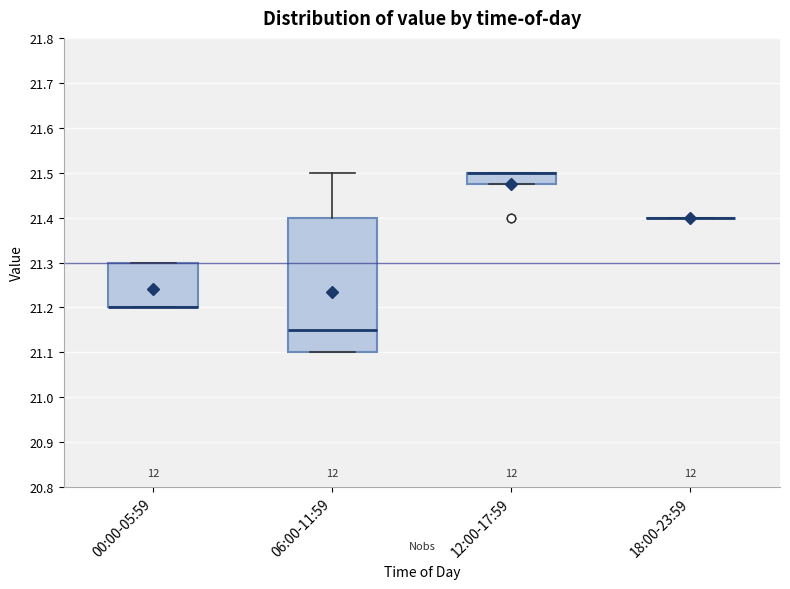

Reading left to right, read every box against the y-axis: the position of its median line, the range the box covers, and the ends of its whiskers. The values are not printed on the chart, so give them approximately, as read against the axis.

00:00-05:59: median 21.20 (drawn on the box's lower edge), box 21.20 to 21.30, whiskers 21.20 to 21.30
06:00-11:59: median 21.15, box 21.10 to 21.40, whiskers 21.10 to 21.50
12:00-17:59: median 21.50 (drawn on the box's upper edge), box 21.48 to 21.50, whiskers 21.48 to 21.50
18:00-23:59: box collapsed to a line at 21.40, whiskers 21.40 to 21.40